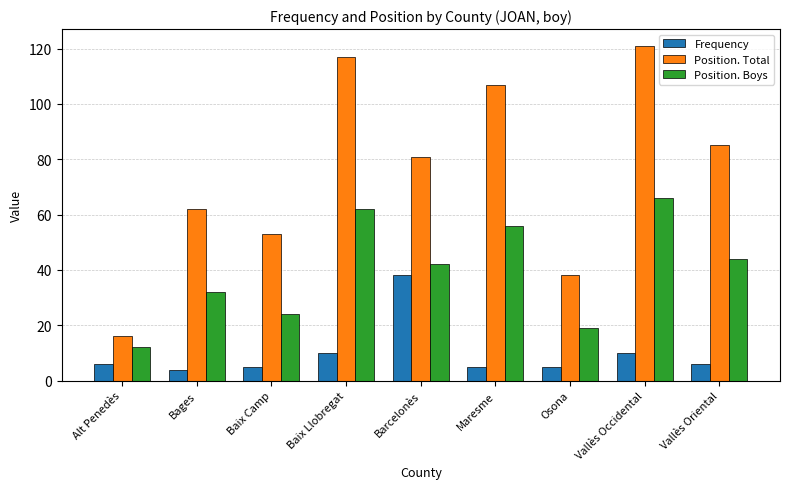

What is the sum of the Frequency values at Maresme and Bages?

9